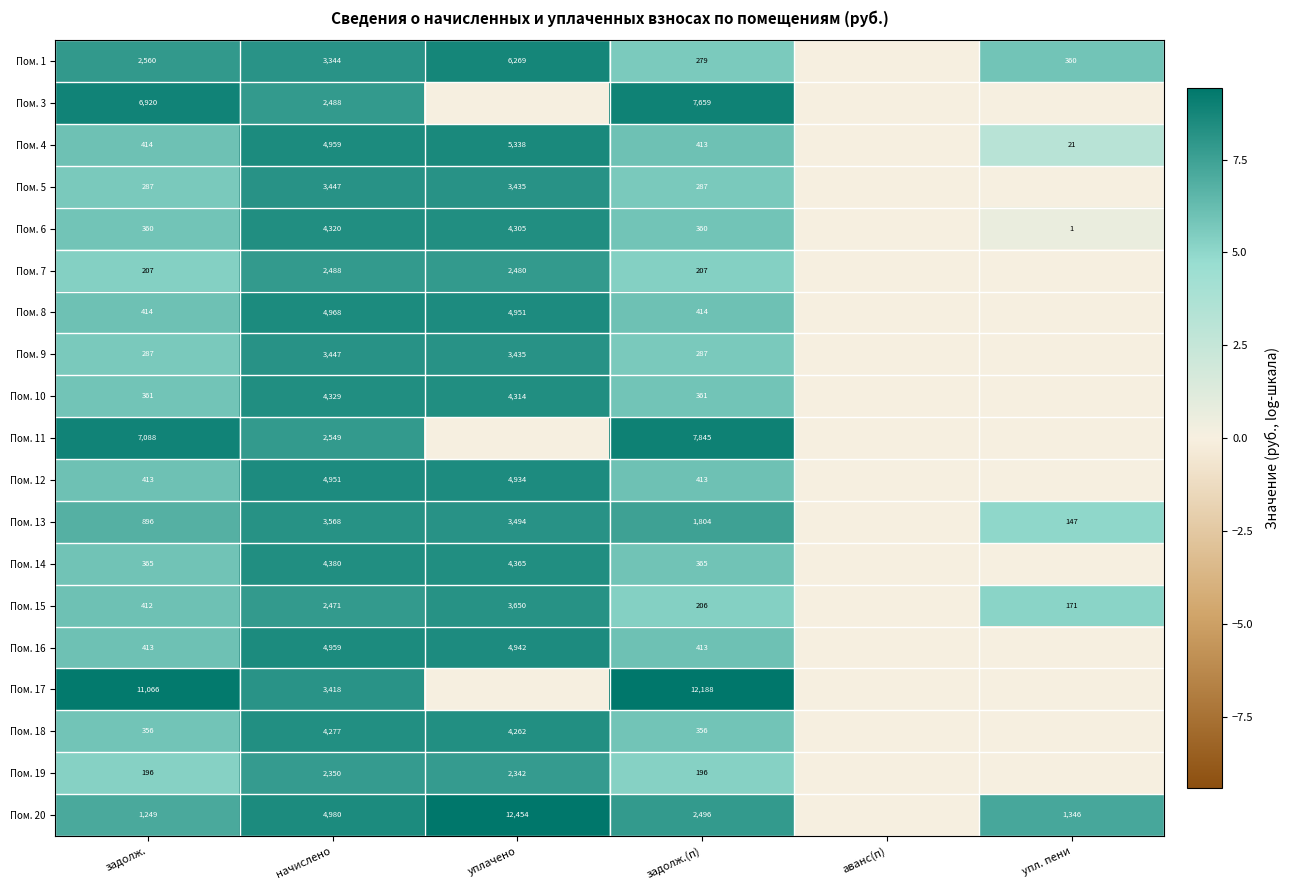

Which category has the highest value across all series?

уплачено